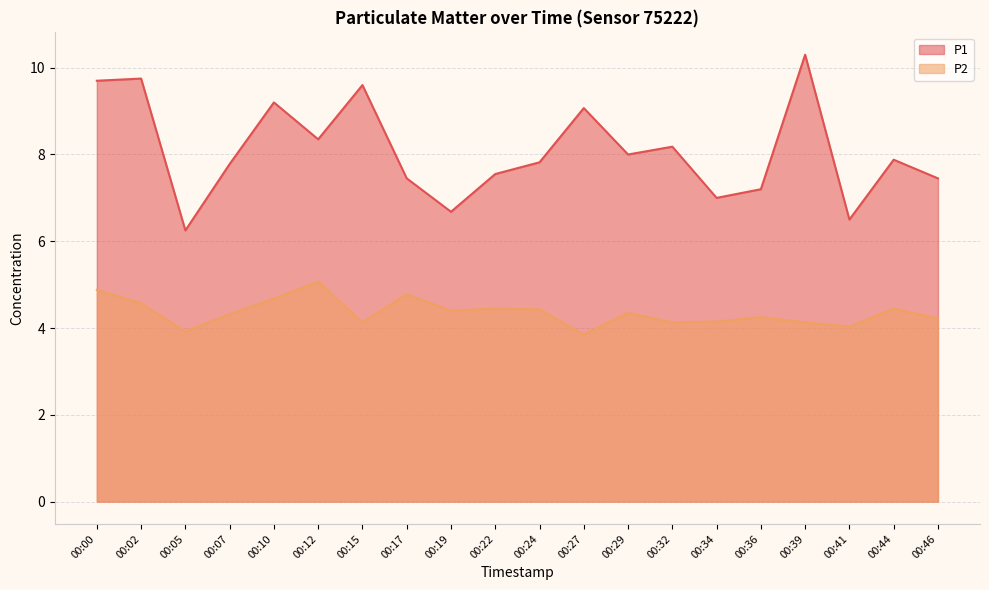

Rank the series at 00:34 from highest to lowest value.

P1, P2